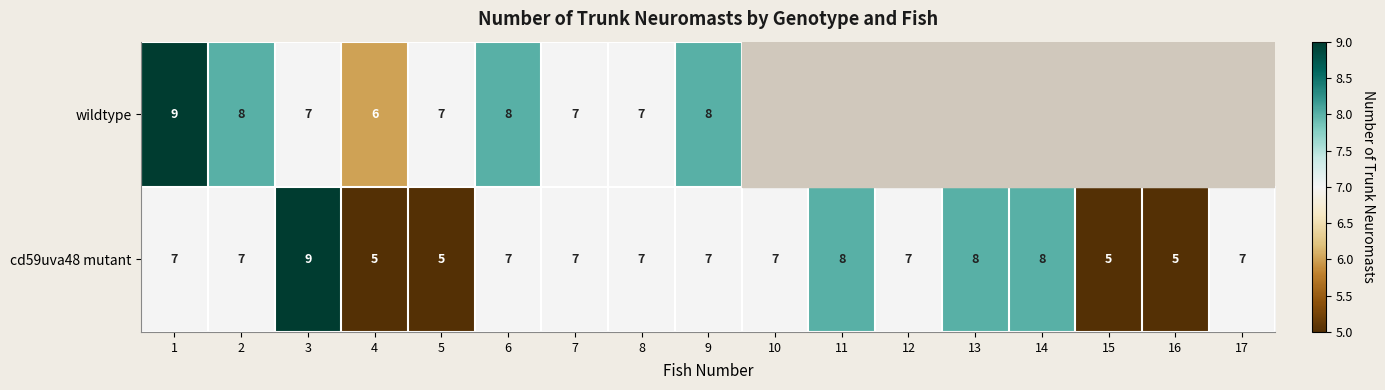

What is the difference between the maximum and minimum values in the cd59uva48 mutant series?

4